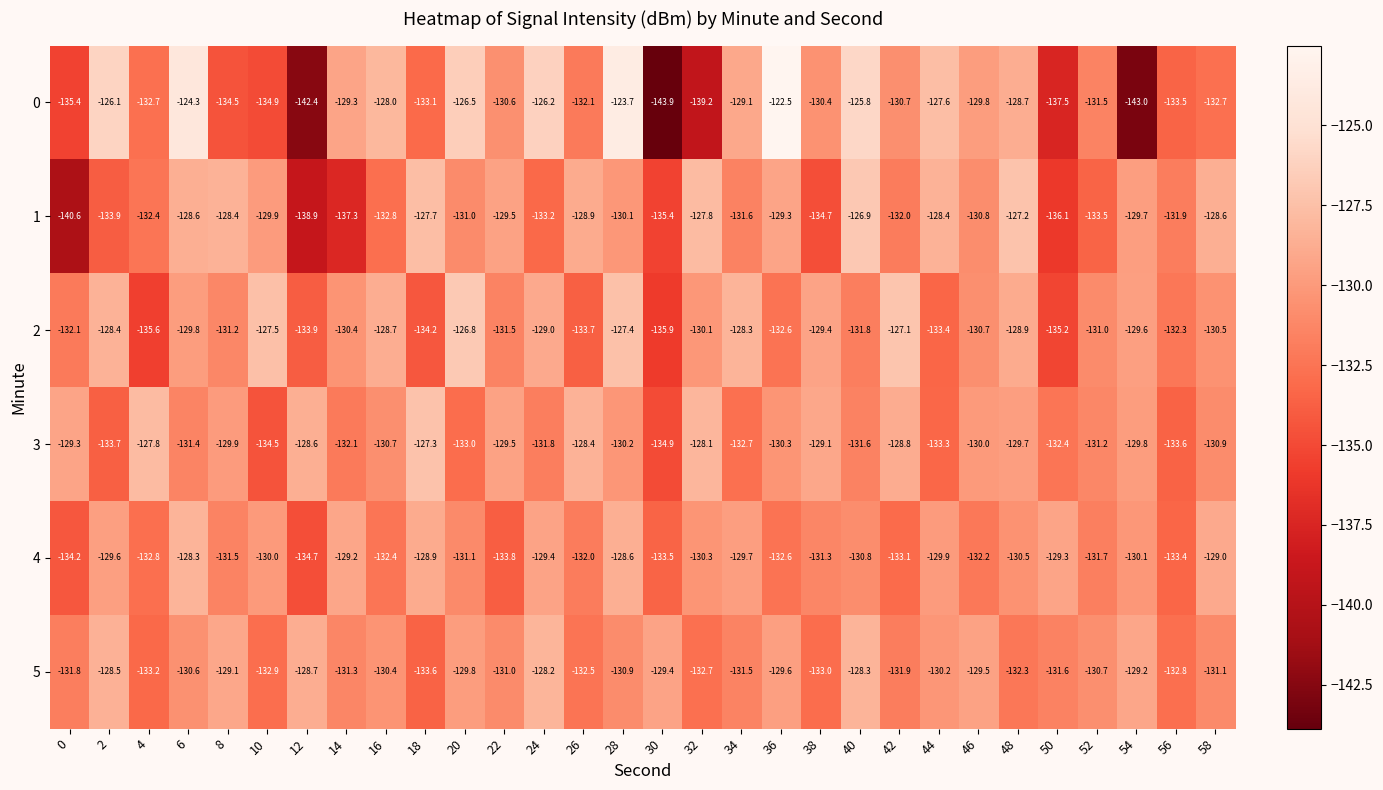

What is the difference between the maximum and minimum values in the 0 series?

21.4